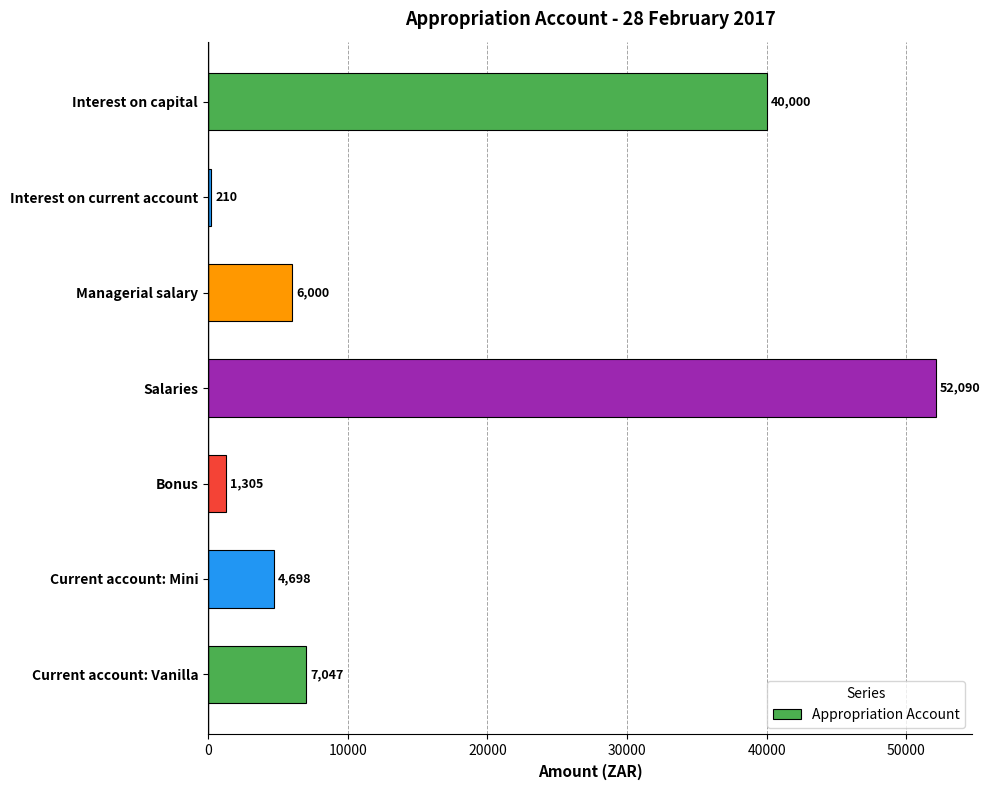

Rank the categories by value from lowest to highest.

Interest on current account, Bonus, Current account: Mini, Managerial salary, Current account: Vanilla, Interest on capital, Salaries